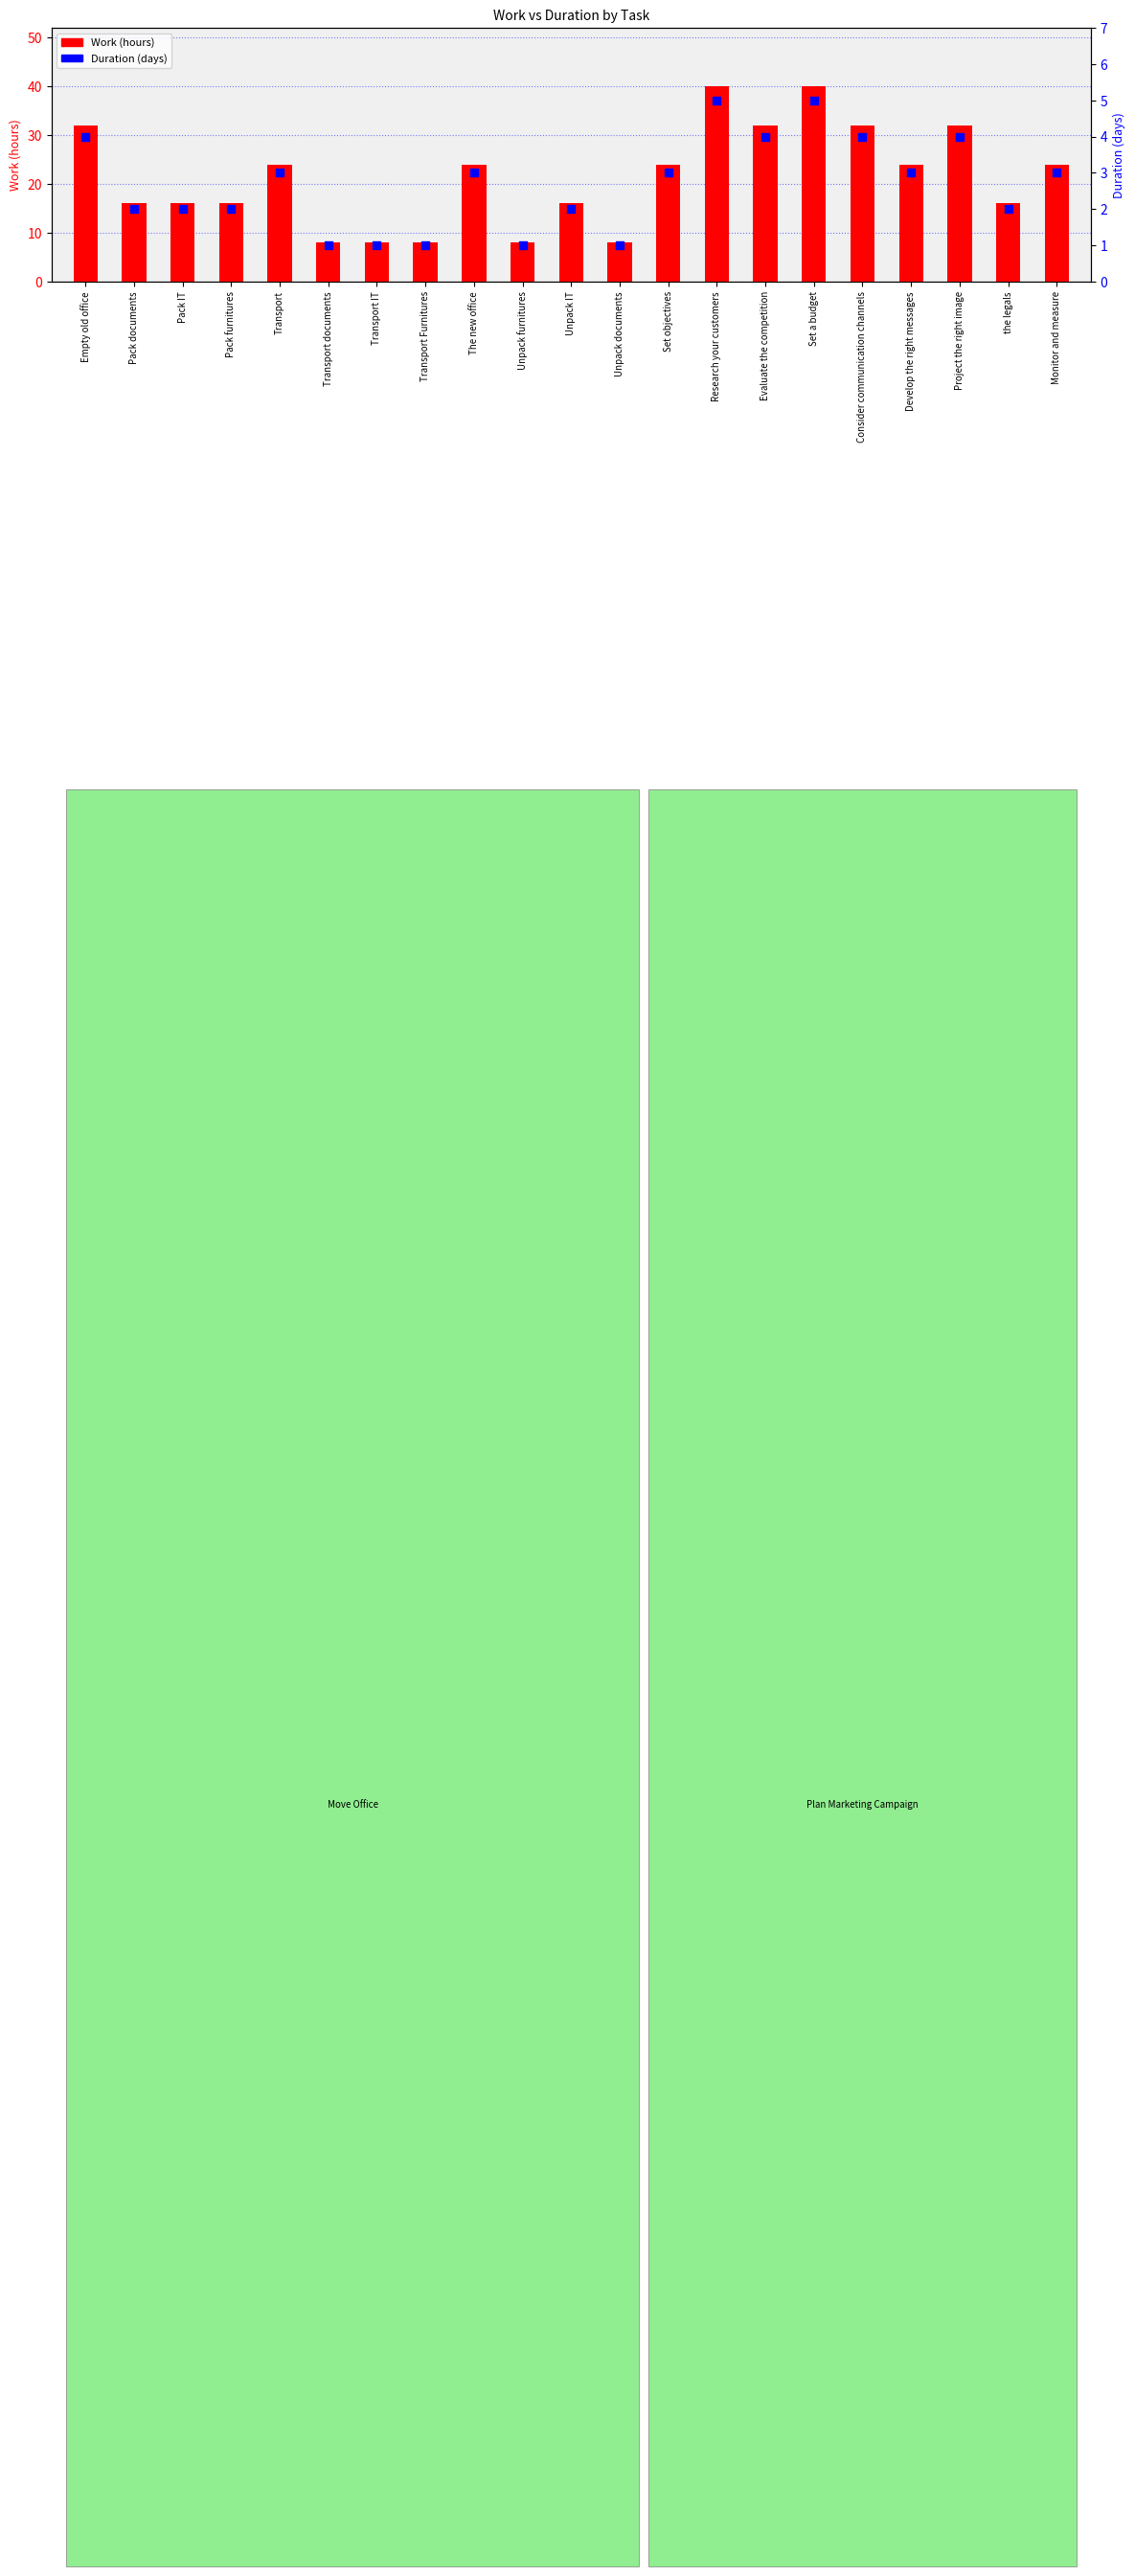

At how many categories does at least one series exceed 1?

21